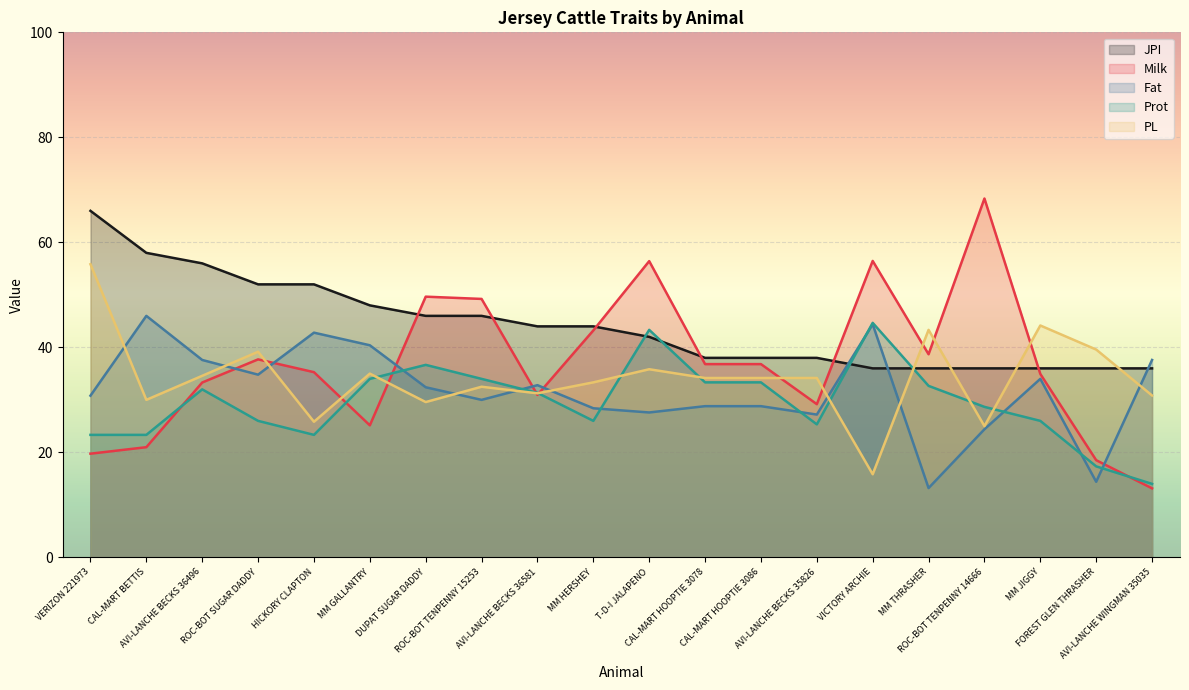

How many interior local valleys does the Prot series have?

3